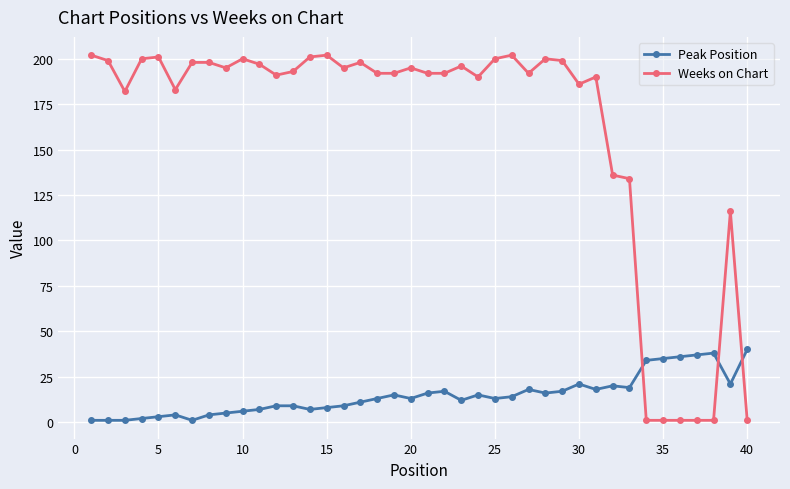

What is the minimum value shown in the chart?

1